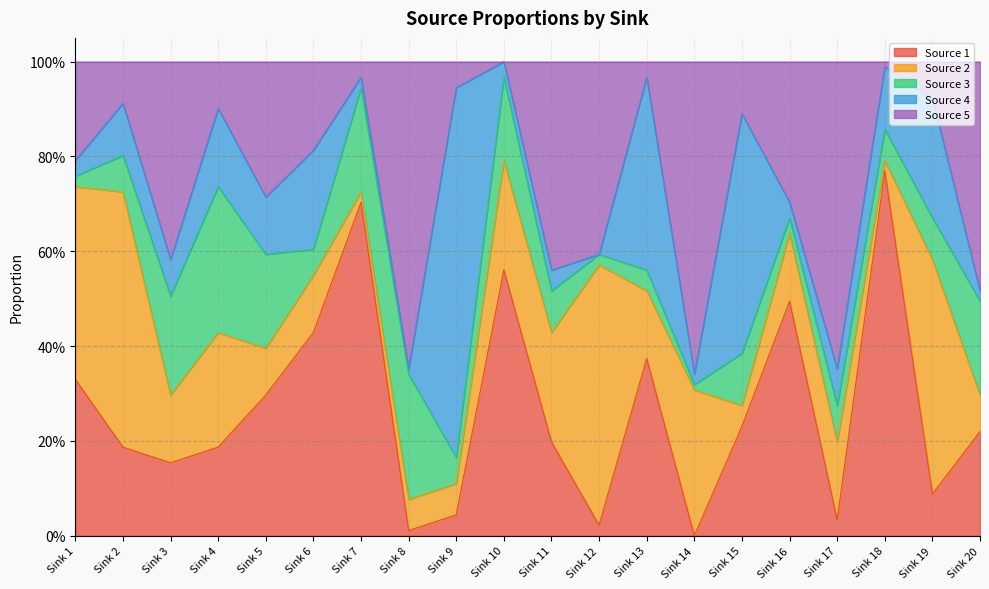

Reading left to right, transcribe all the data shown in this chart.

Source 1: 0.3	0.2	0.2	0.2	0.3	0.4	0.7	0.0	0.0	0.6	0.2	0.0	0.4	0.0	0.2	0.5	0.0	0.8	0.1	0.2
Source 2: 0.4	0.5	0.1	0.2	0.1	0.1	0.0	0.1	0.1	0.2	0.2	0.5	0.1	0.3	0.0	0.1	0.2	0.0	0.5	0.1
Source 3: 0.0	0.1	0.2	0.3	0.2	0.1	0.2	0.3	0.1	0.2	0.1	0.0	0.0	0.0	0.1	0.0	0.1	0.1	0.1	0.2
Source 4: 0.0	0.1	0.1	0.2	0.1	0.2	0.0	0.0	0.8	0.0	0.0	0.0	0.4	0.0	0.5	0.0	0.1	0.1	0.3	0.0
Source 5: 0.2	0.1	0.4	0.1	0.3	0.2	0.0	0.6	0.1	0.0	0.4	0.4	0.0	0.7	0.1	0.3	0.6	0.0	0.1	0.5